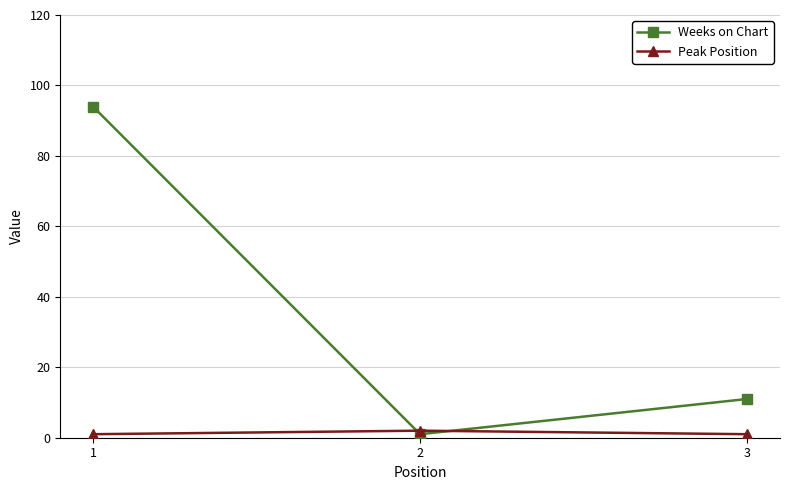

Between 1 and 3, which series saw the biggest shift?

Weeks on Chart